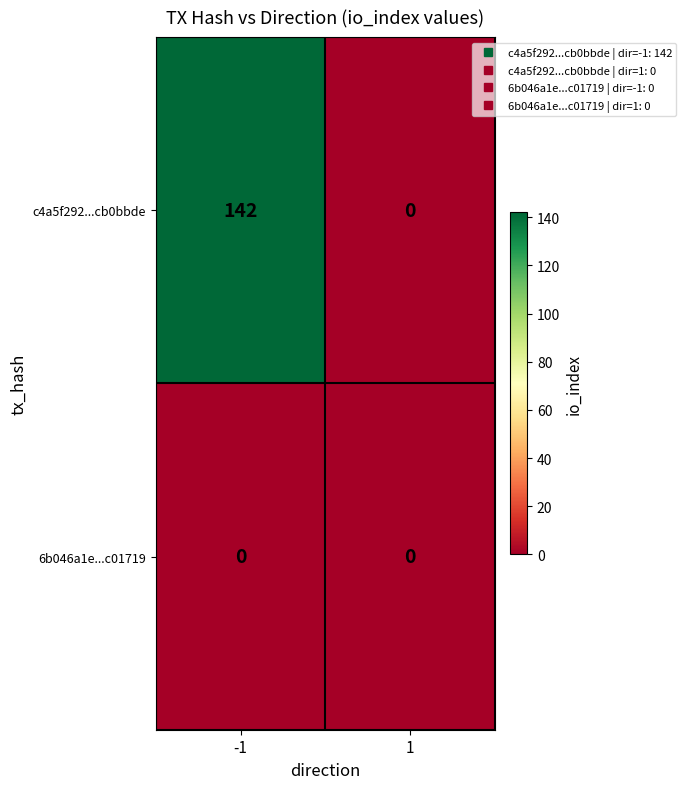

What value does the c4a5f292...cb0bbde series have at -1, to the nearest 50?

150